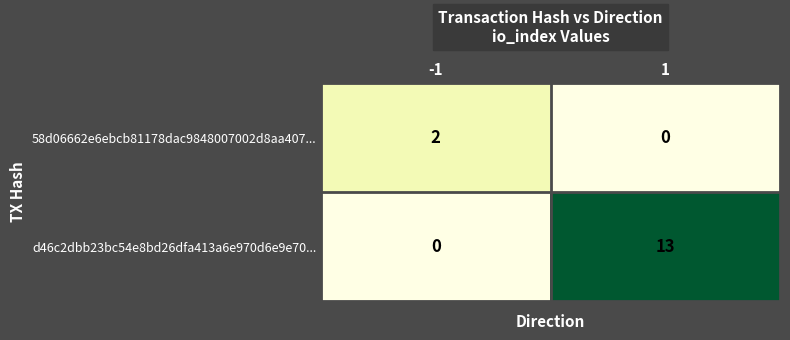

List the series in order of their overall mean, highest first.

d46c2dbb23bc54e8bd26dfa413a6e970d6e9e70..., 58d06662e6ebcb81178dac9848007002d8aa407...